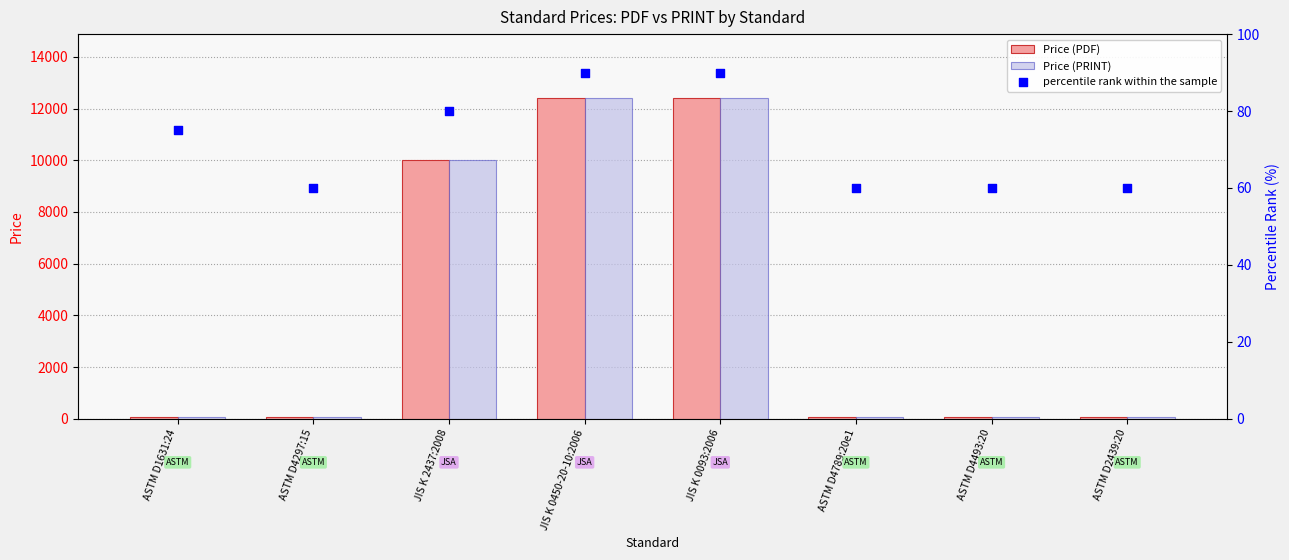

Which series has the widest spread of Y values?

Price (PDF)